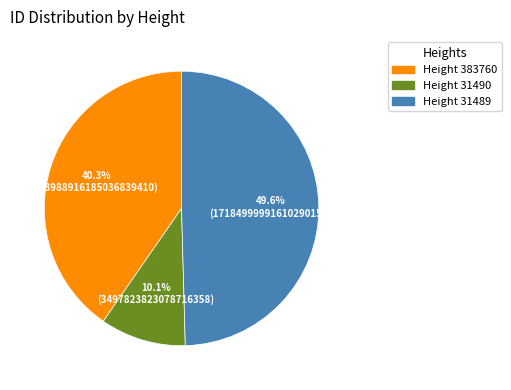

Is there any slice that represents more than half of the pie?

No